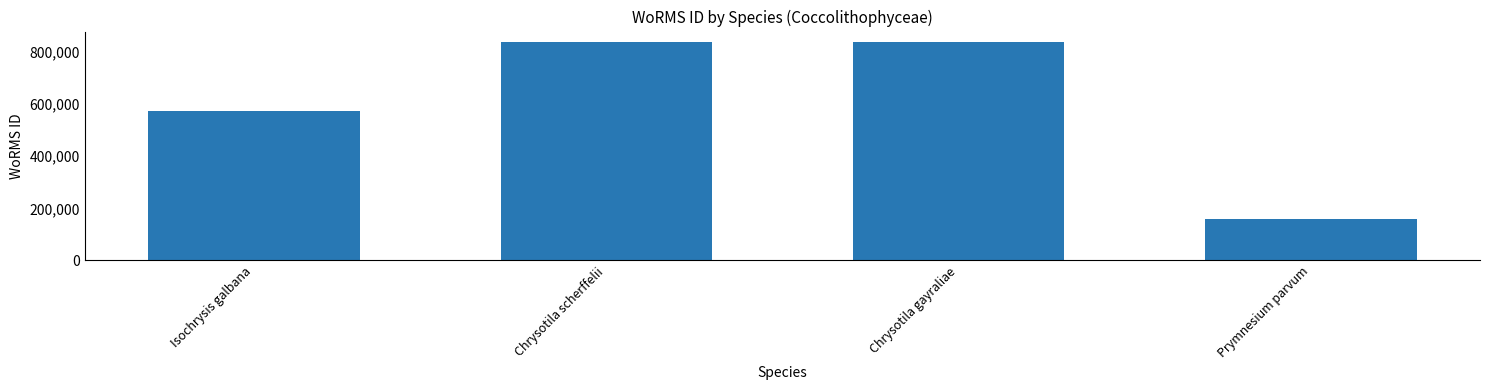

What is the value of the 3rd bar from the left?

836860